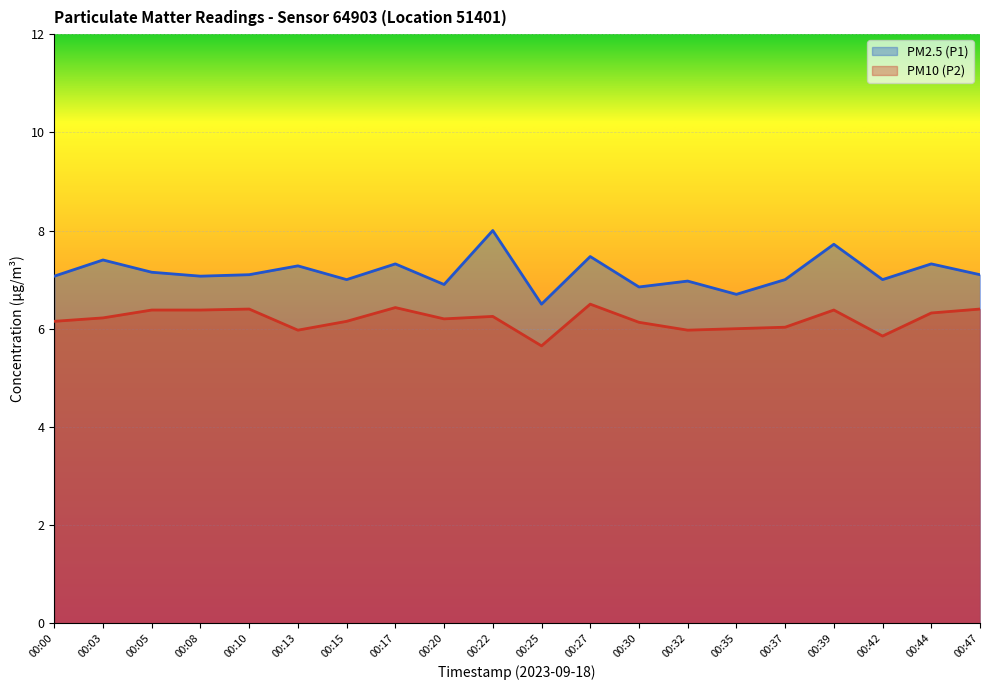

What is the difference between the maximum and second lowest values in the PM10 (P2) series?

0.7